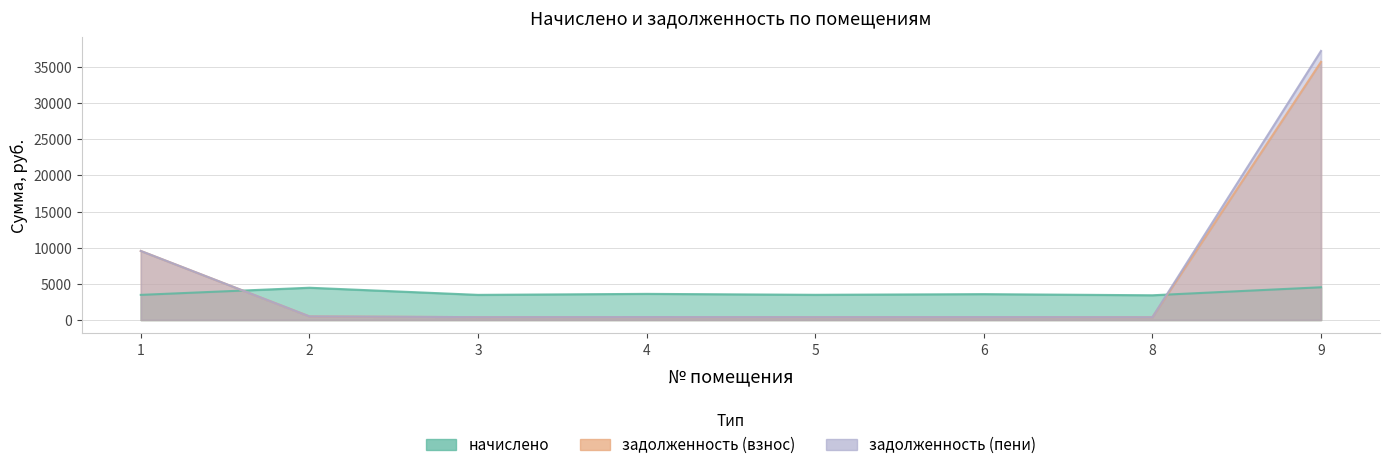

What is the sum of the начислено values at 3 and 9?

7996.7